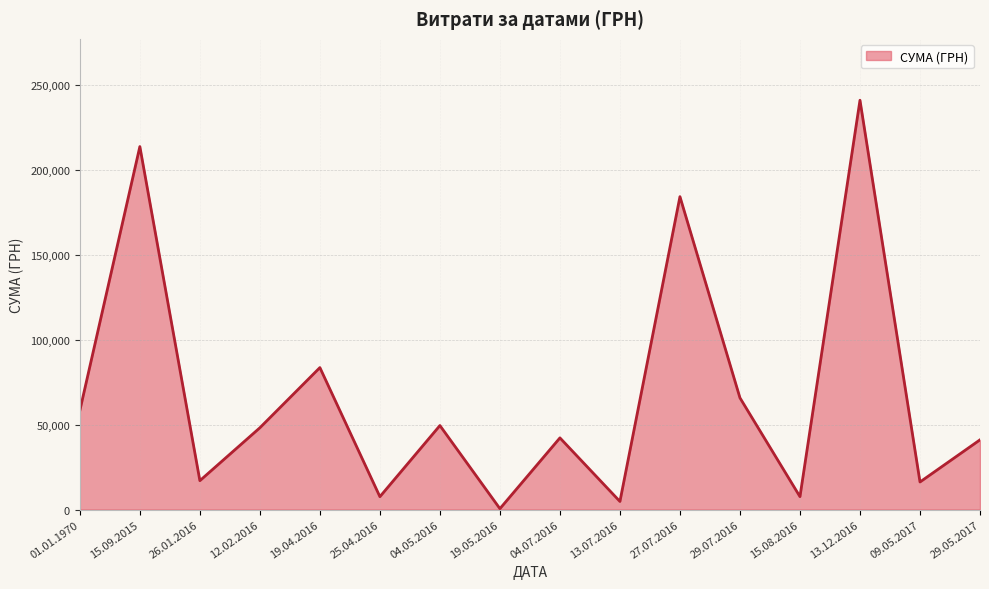

What is the maximum value shown in the chart?

241258.0